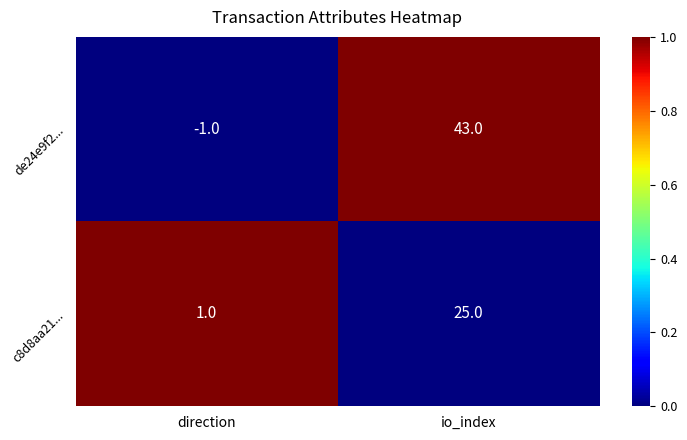

Where is de24e9f2... nearest to the value 21?

direction